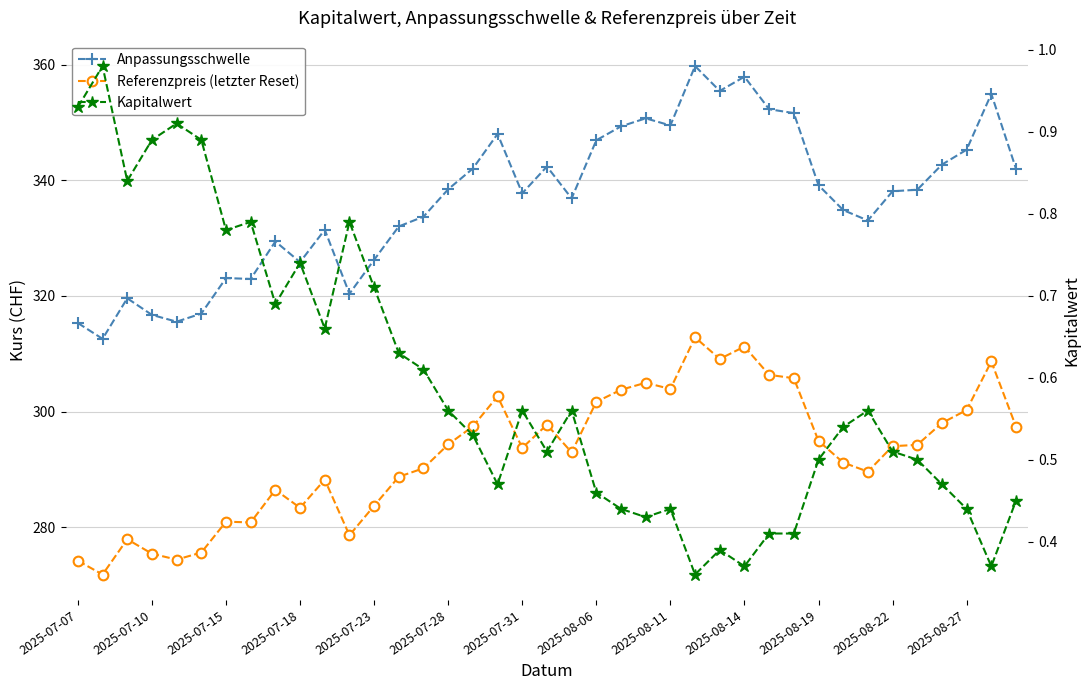

How many data points does each series have?

39